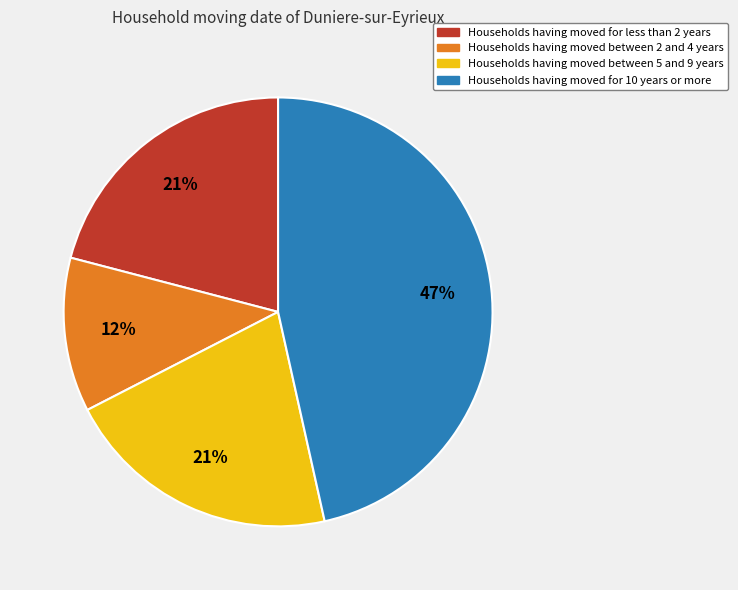

To the nearest percent, what is the average slice percentage?

25%